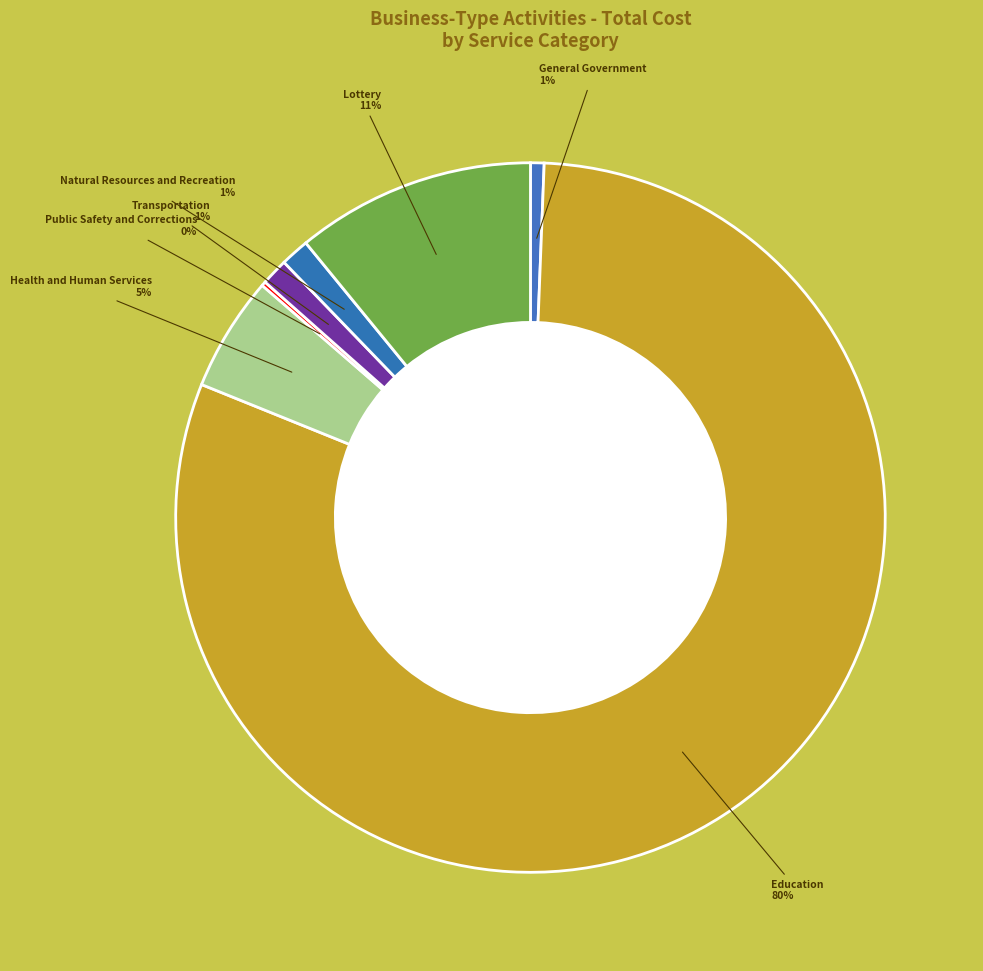

What is the largest slice in the pie chart?

Education